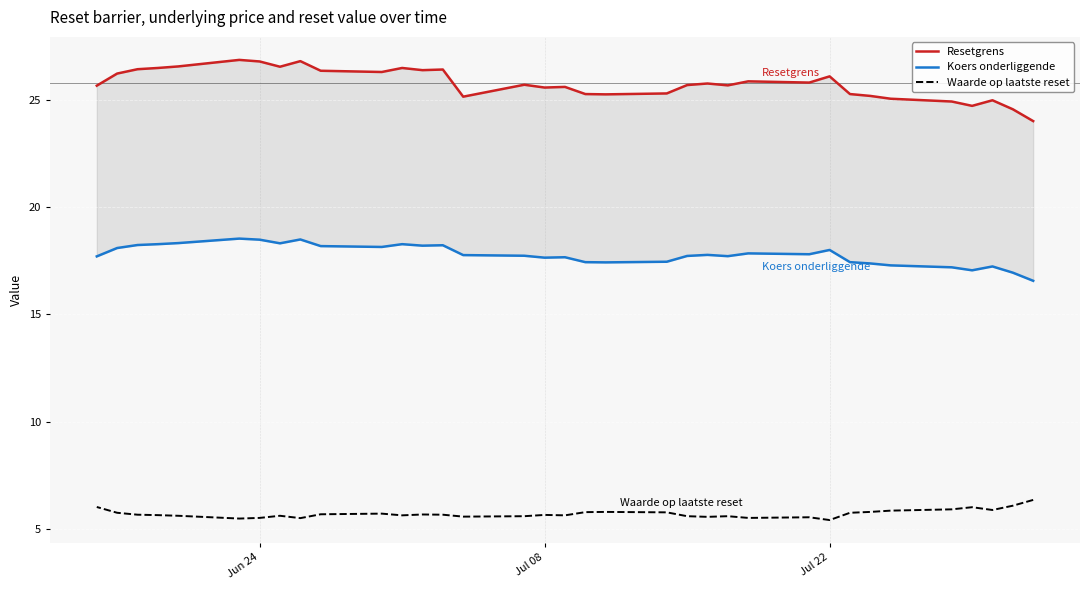

Rank the series by their maximum value, from lowest to highest.

Waarde op laatste reset, Koers onderliggende, Resetgrens